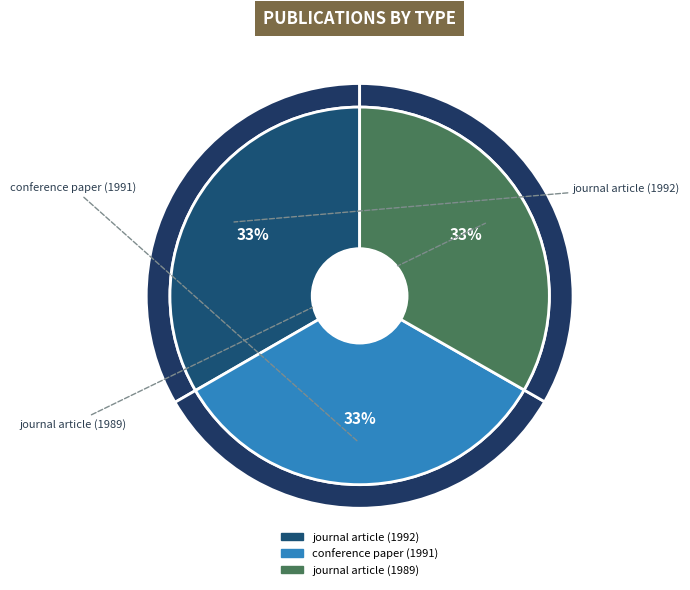

To the nearest percent, what percentage of the pie is journal article (1992)?

33%